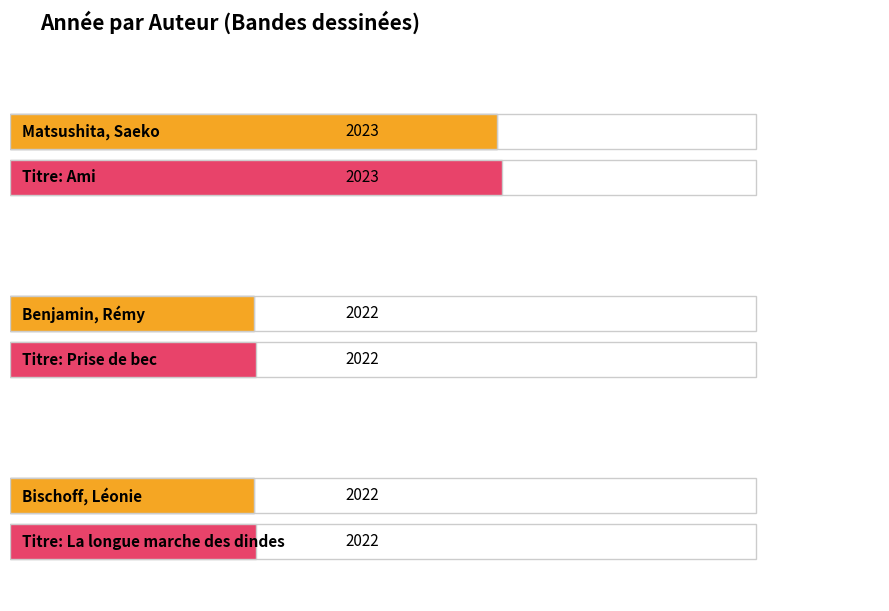

Reading left to right, transcribe all the data shown in this chart.

2023	2022	2022